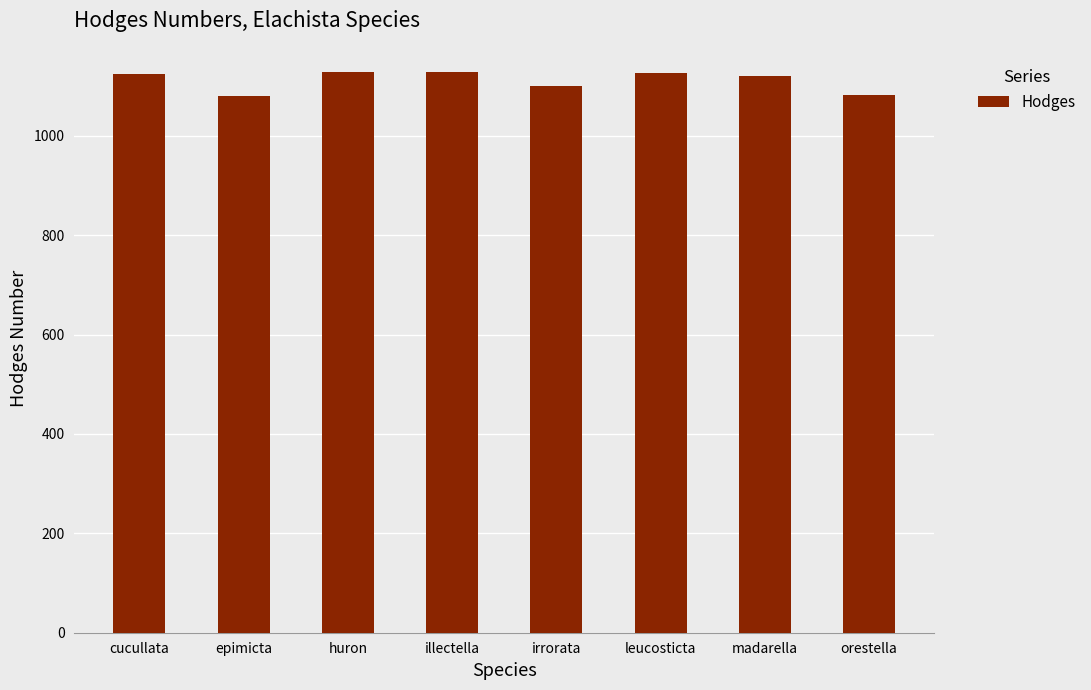

Between madarella and epimicta, which is larger?

madarella